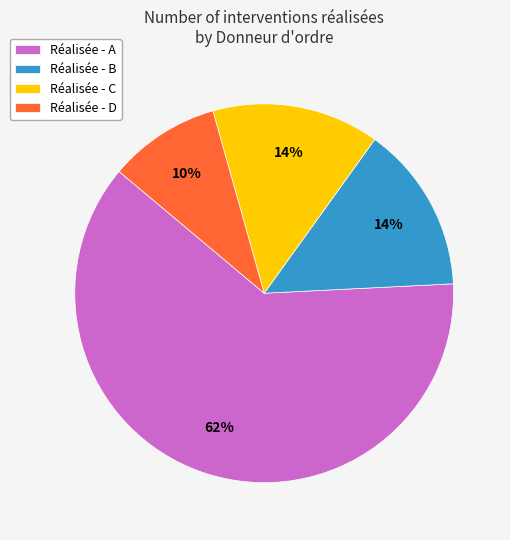

To the nearest percent, what portion does Réalisée - A represent?

62%